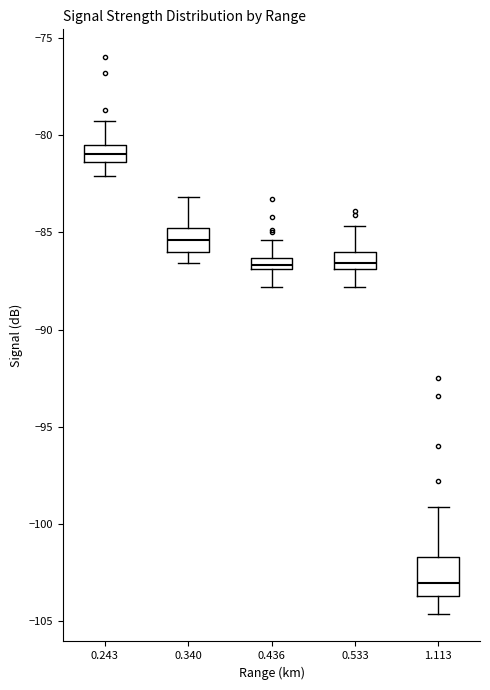

Where does the upper whisker of the box at x = 1.113 end on the y-axis? The values are not printed on the chart, so give them approximately, as read against the axis.

-99.0